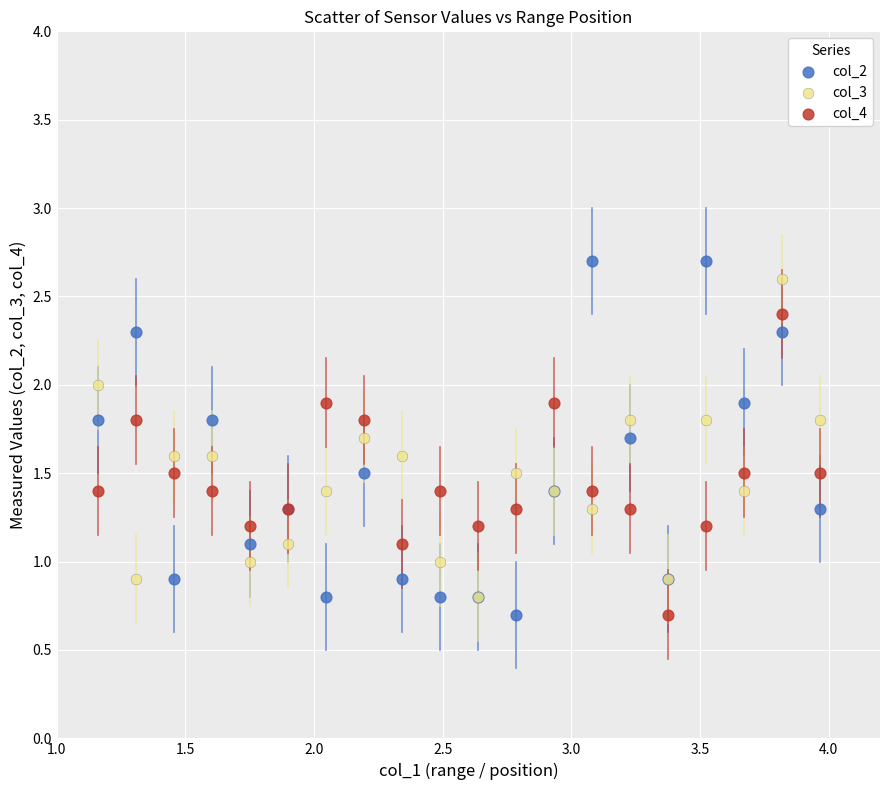

What are all the series names shown in the legend?

col_2, col_3, col_4